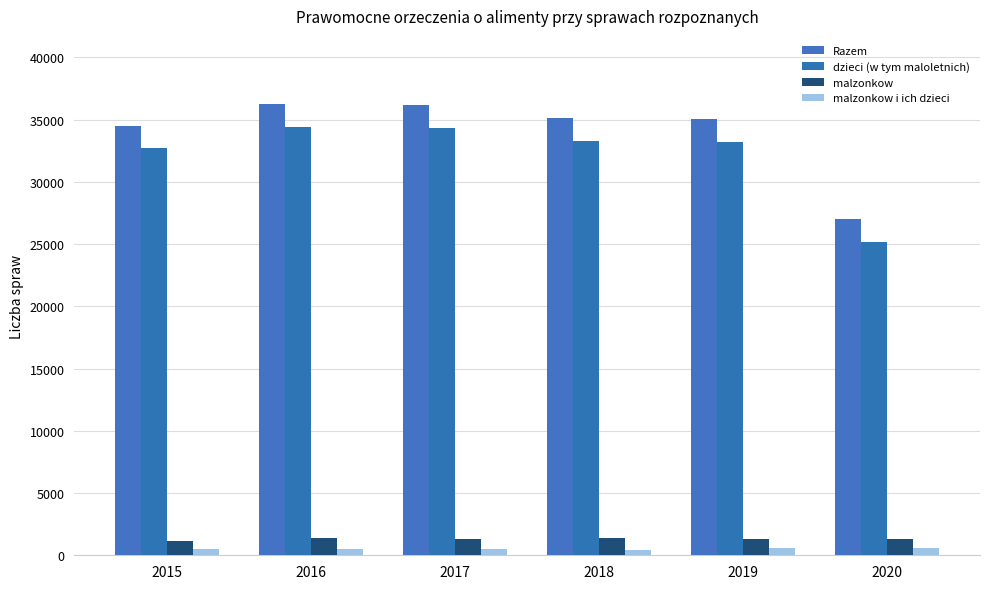

Reading right to left, transcribe all the data shown in this chart.

Razem: 26975	35081	35146	36141	36281	34448
dzieci (w tym maloletnich): 25133	33187	33276	34292	34430	32744
malzonkow: 1316	1316	1410	1334	1365	1183
malzonkow i ich dzieci: 578	578	460	515	486	521